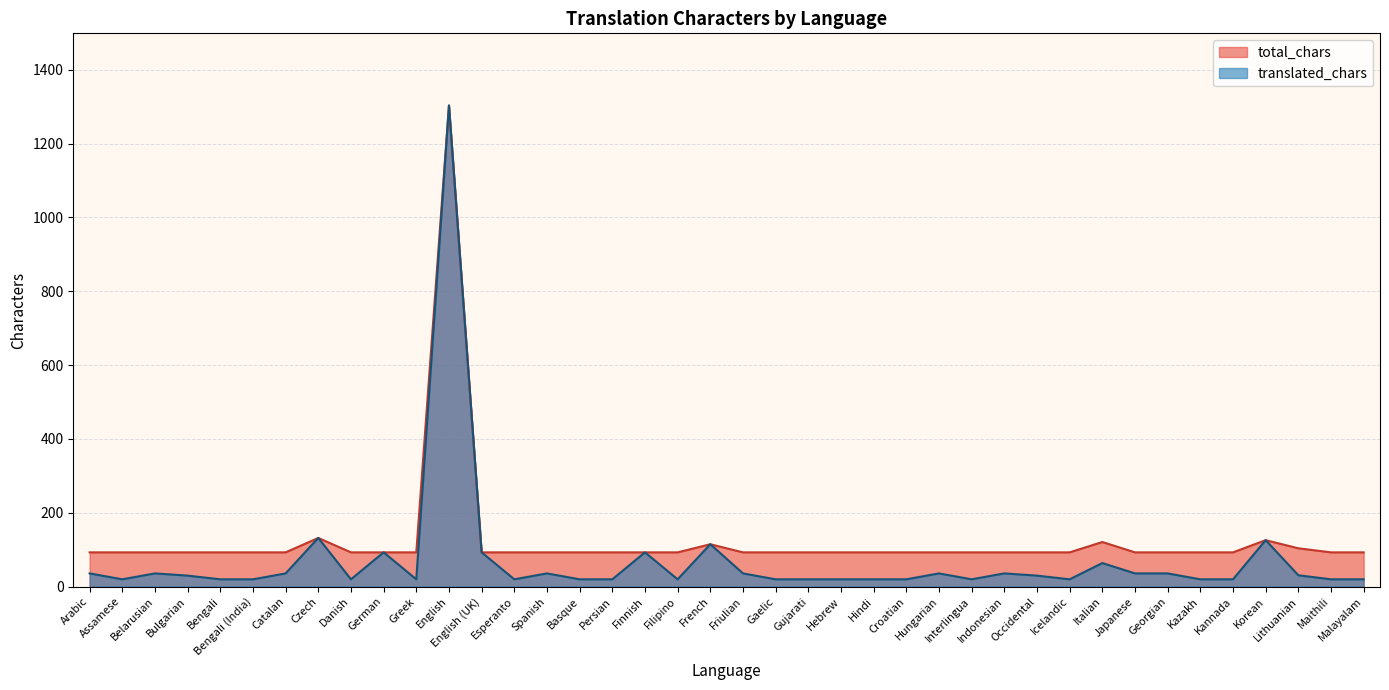

True or false: translated_chars and total_chars cross at least once.

False